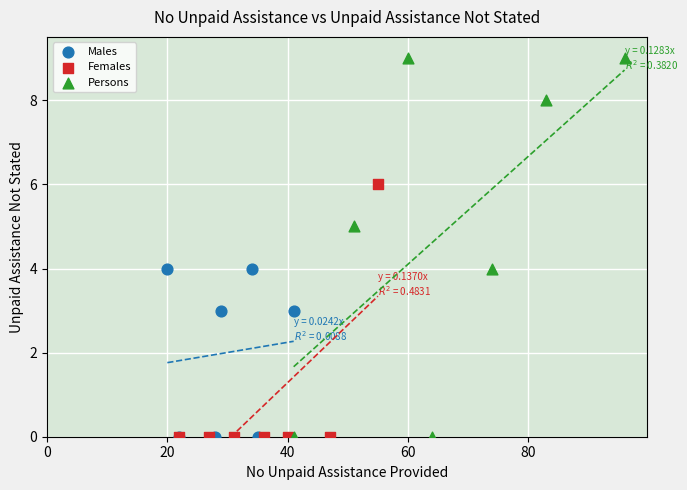

Which series reaches the maximum Y coordinate?

Persons